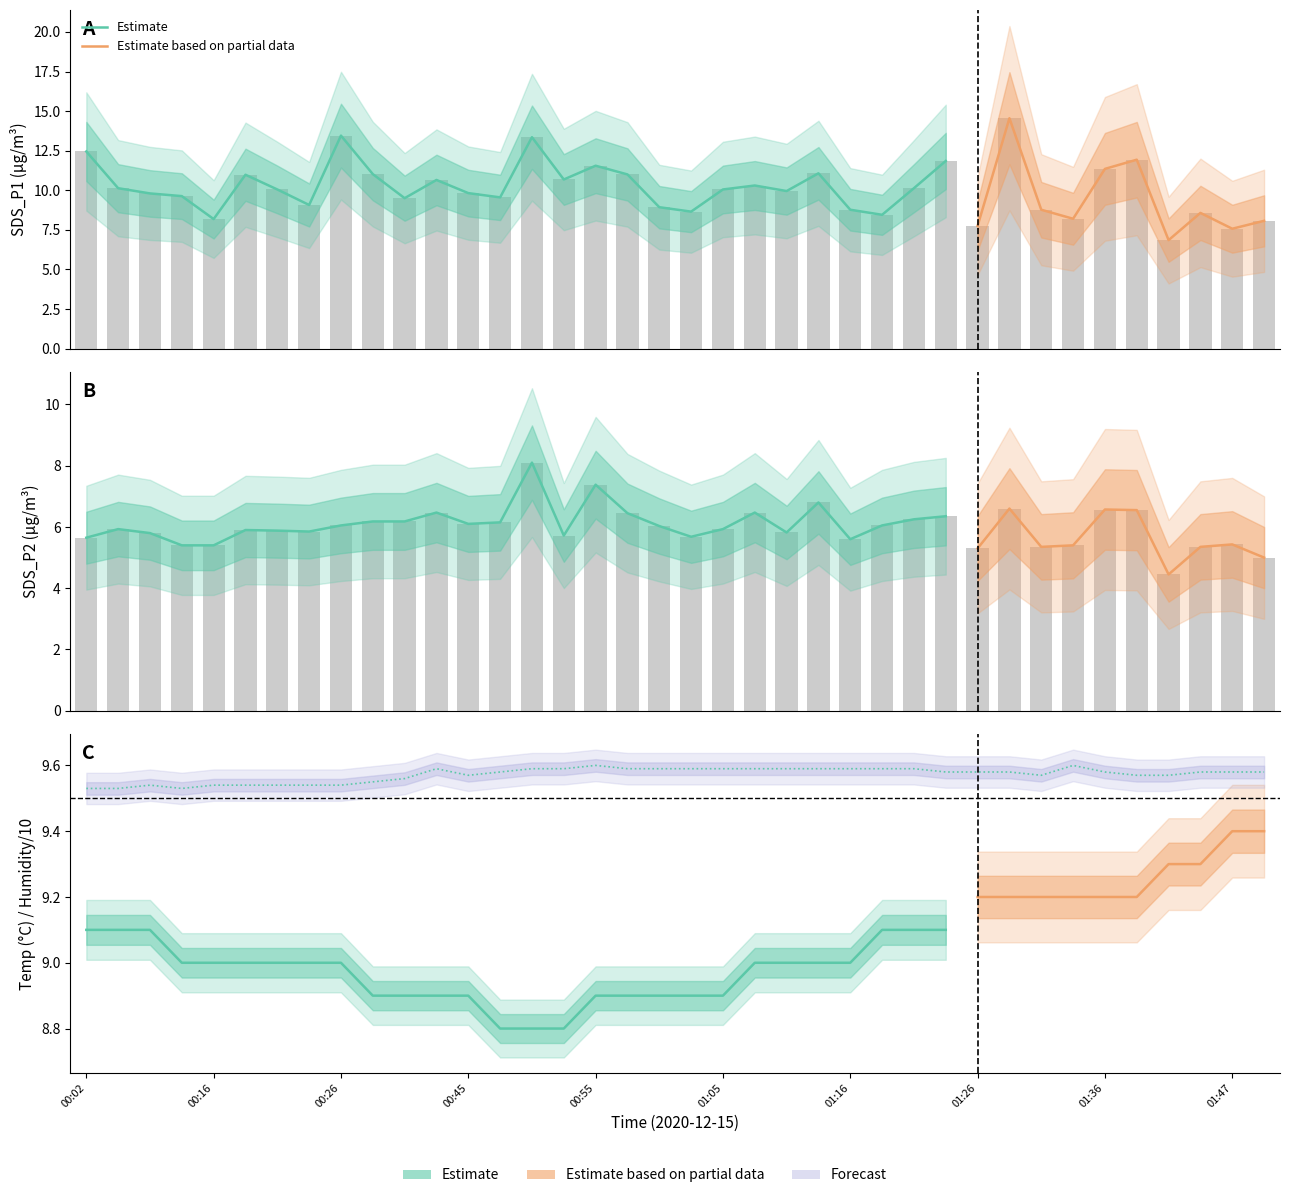

What is the average value of the SDS_P2 series?

6.0